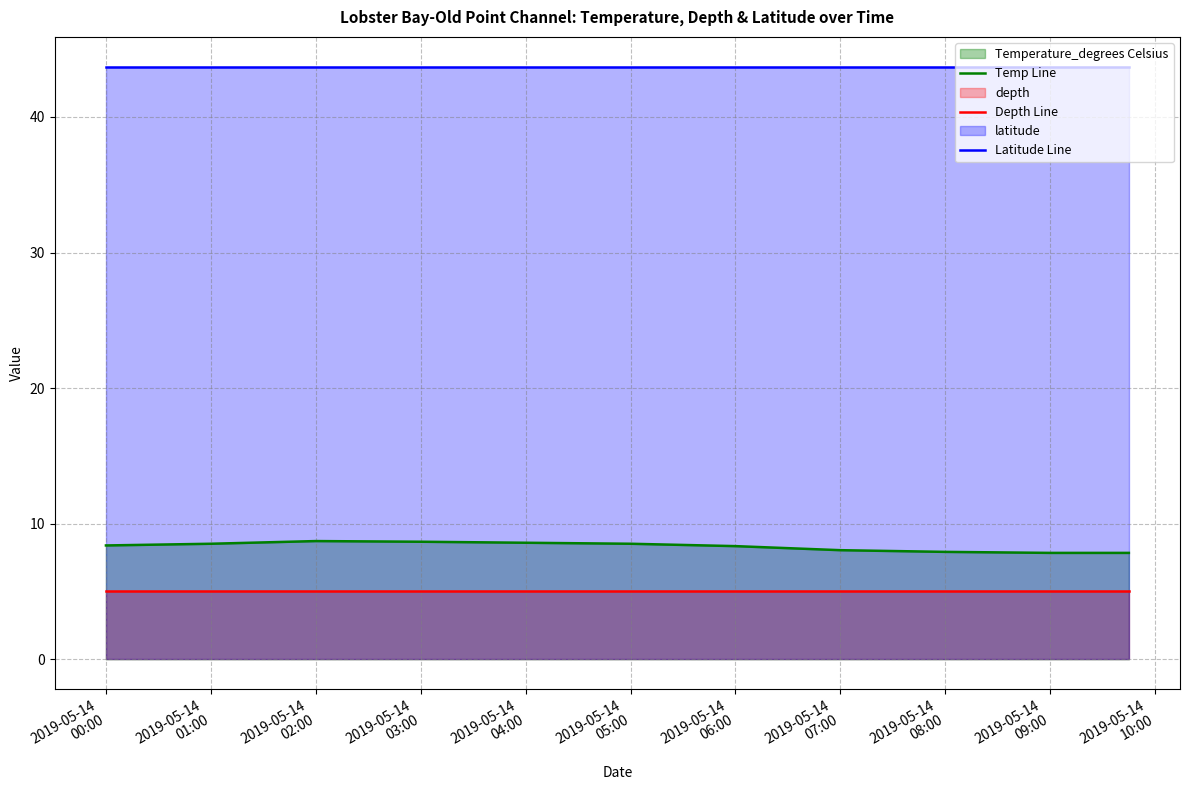

List the series in order of their peak value, lowest first.

Depth Line, Temp Line, Latitude Line